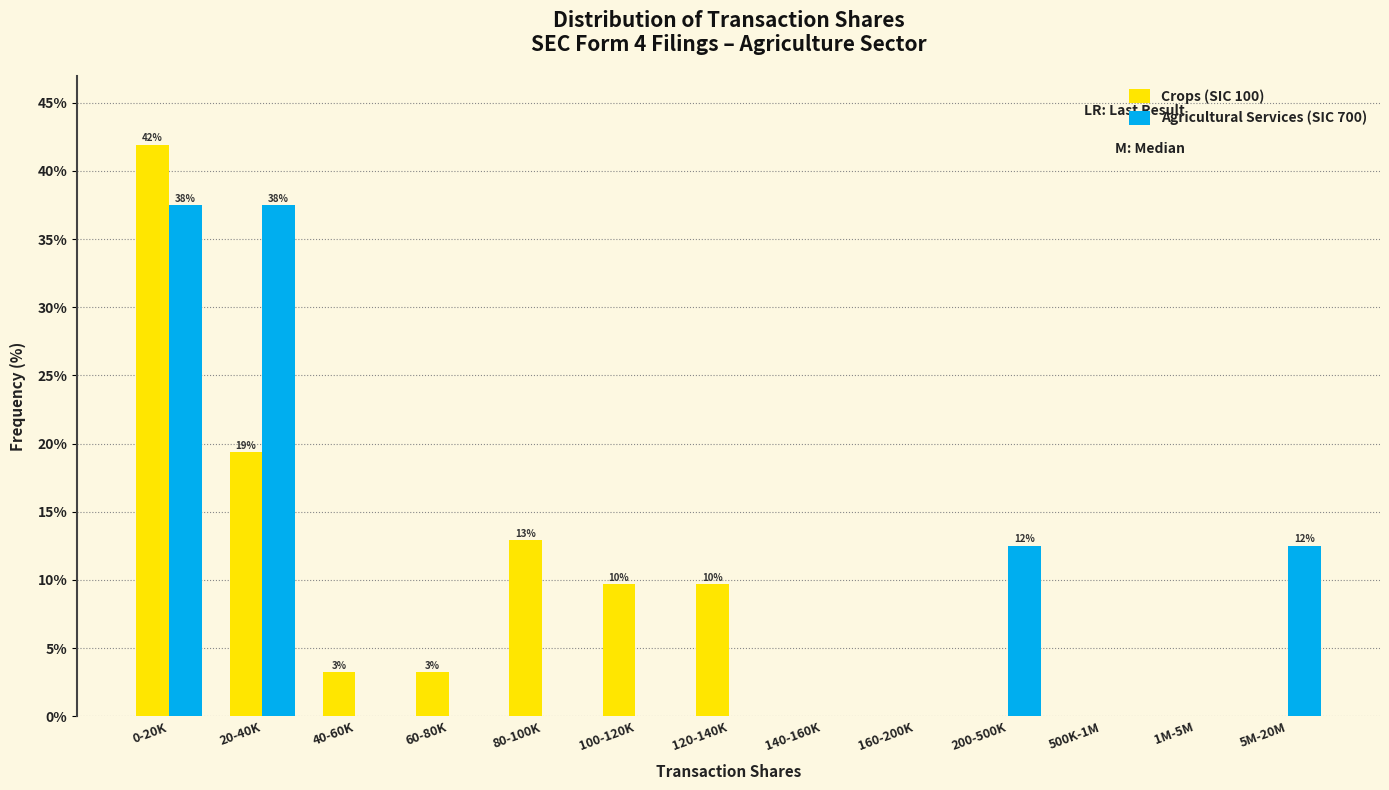

Reading left to right, extract all data points from this chart.

Crops (SIC 100): 0-20K=41.9	20-40K=19.4	40-60K=3.2	60-80K=3.2	80-100K=12.9	100-120K=9.7	120-140K=9.7	140-160K=0.0	160-200K=0.0	200-500K=0.0	500K-1M=0.0	1M-5M=0.0	5M-20M=0.0
Agricultural Services (SIC 700): 0-20K=37.5	20-40K=37.5	40-60K=0.0	60-80K=0.0	80-100K=0.0	100-120K=0.0	120-140K=0.0	140-160K=0.0	160-200K=0.0	200-500K=12.5	500K-1M=0.0	1M-5M=0.0	5M-20M=12.5